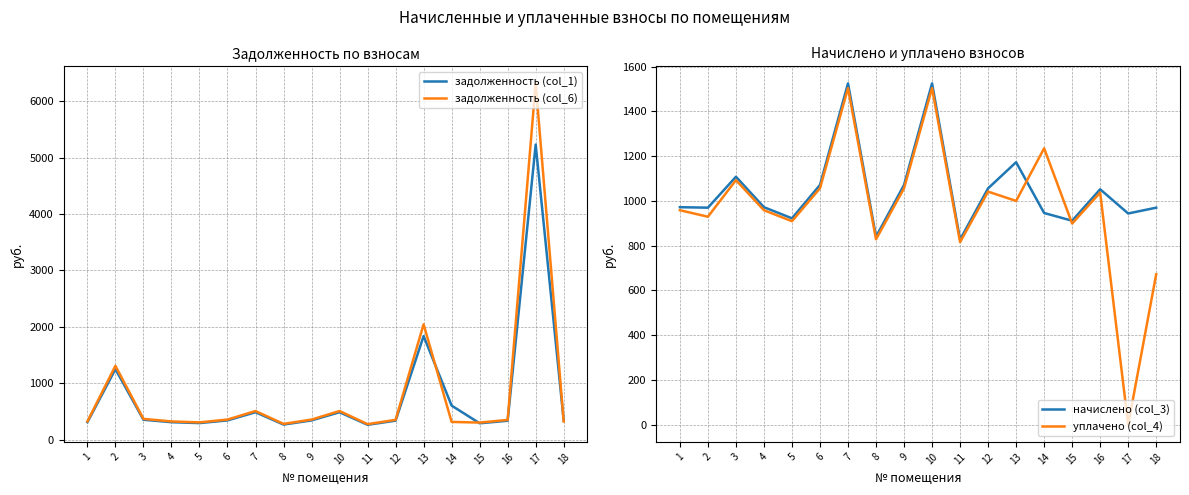

Which series has the largest total across all categories?

начислено (col_3)